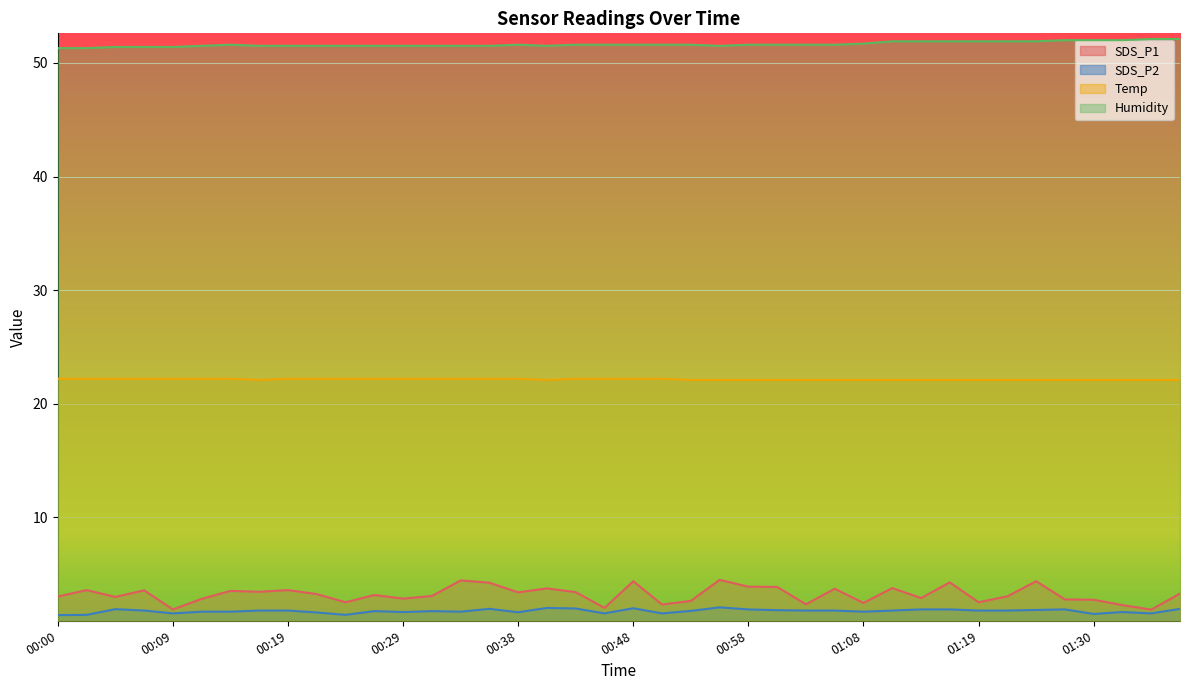

What is the minimum value shown in the chart?

1.4